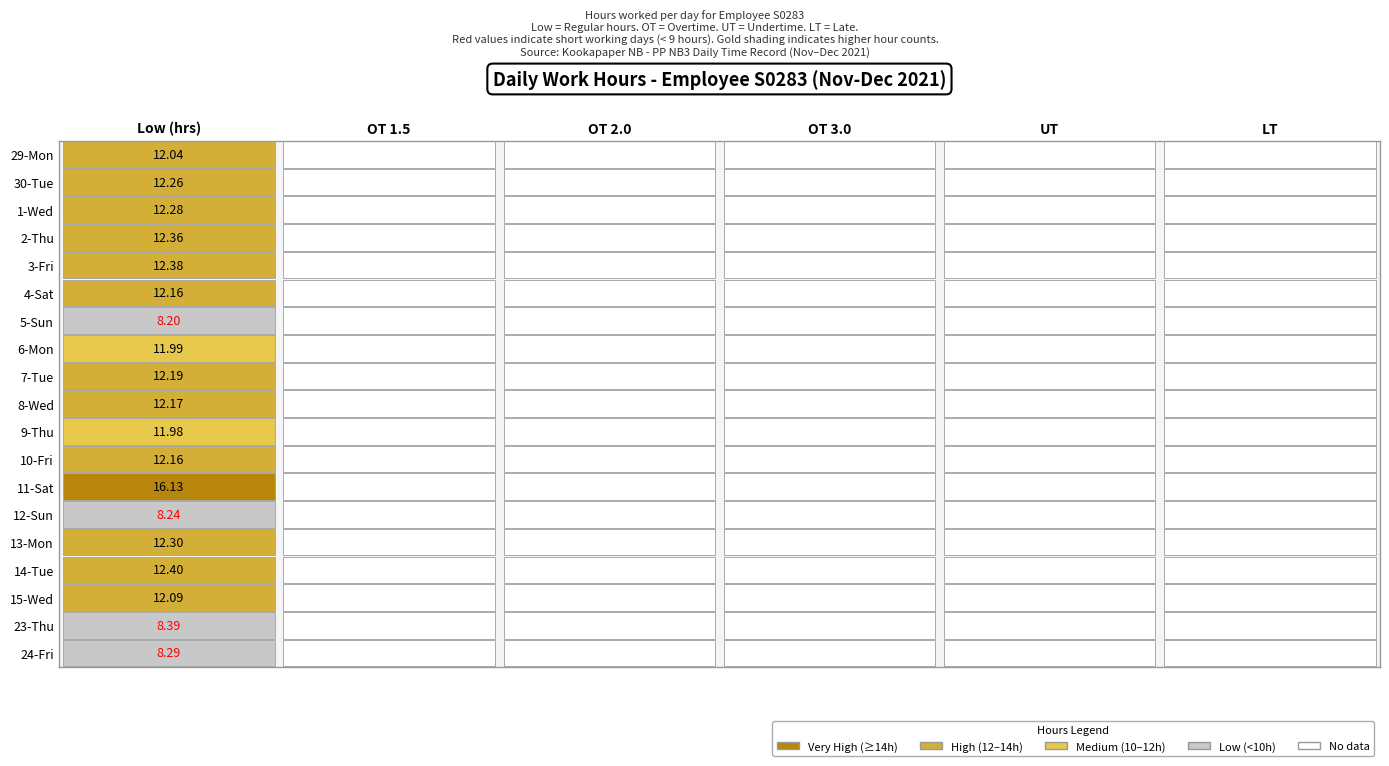

What is the difference between the maximum and minimum values in the 11-Sat series?

16.1